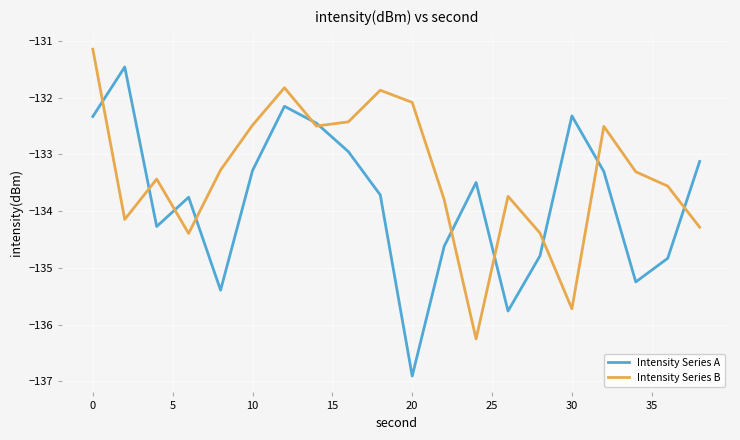

Reading left to right, transcribe all the data shown in this chart.

Intensity Series A: -132.3	-131.5	-134.3	-133.8	-135.4	-133.3	-132.2	-132.5	-133.0	-133.7	-136.9	-134.6	-133.5	-135.8	-134.8	-132.3	-133.3	-135.2	-134.8	-133.1
Intensity Series B: -131.1	-134.1	-133.4	-134.4	-133.3	-132.5	-131.8	-132.5	-132.4	-131.9	-132.1	-133.8	-136.3	-133.7	-134.4	-135.7	-132.5	-133.3	-133.6	-134.3